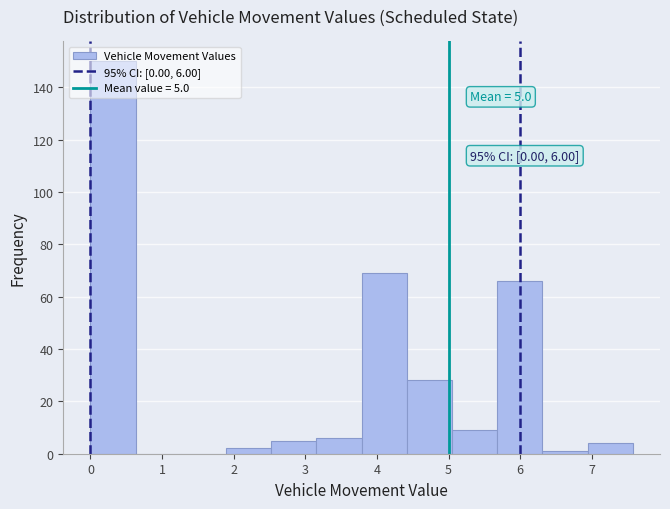

Which range on the x-axis has the tallest bar?

0.0 to 0.6